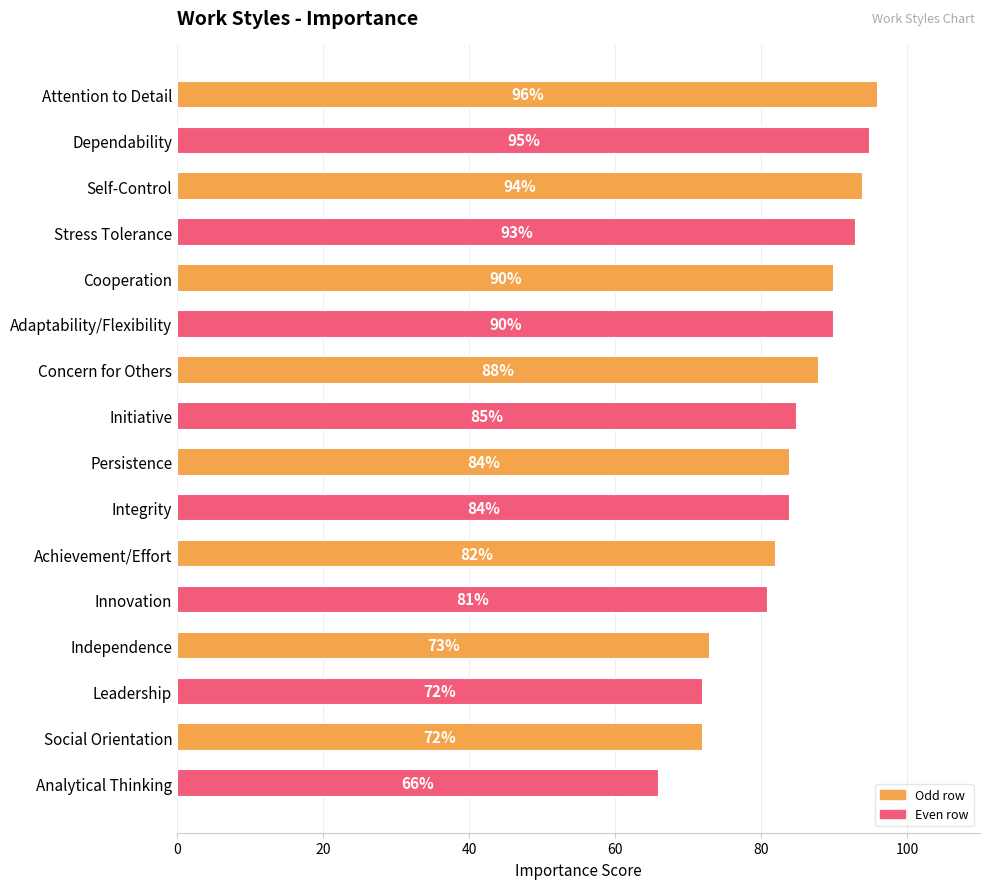

What is the label of the 1st bar from the top?

Attention to Detail